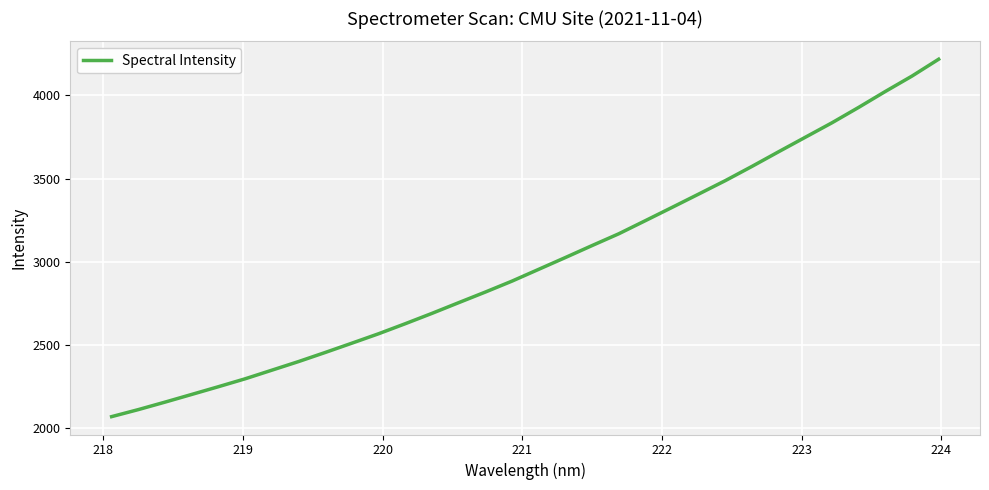

What is the greatest value displayed?

4217.3